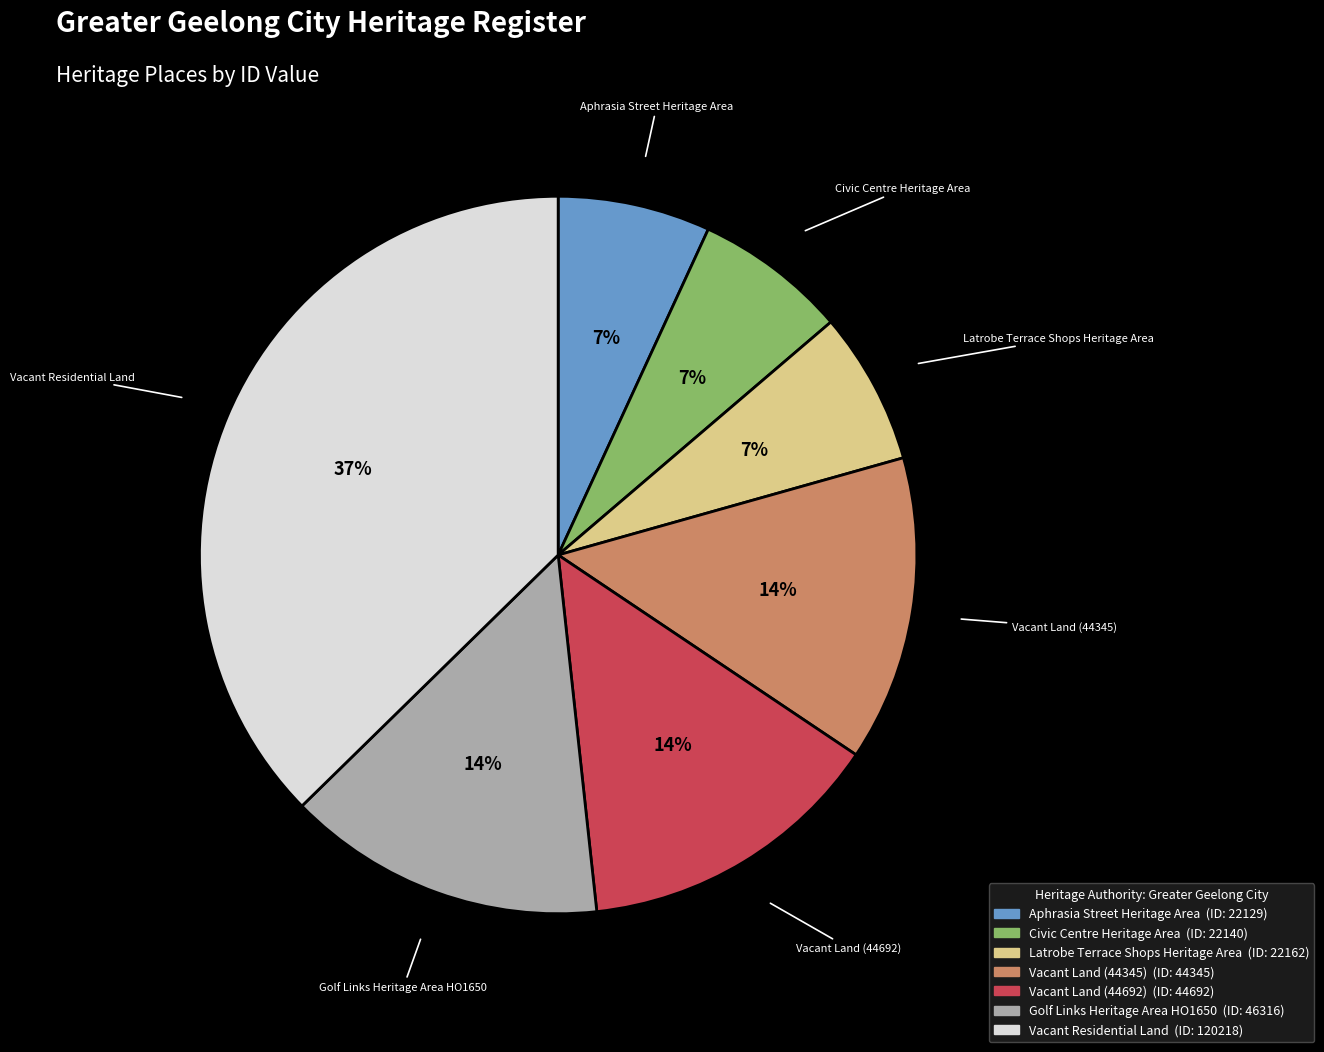

What is the largest slice in the pie chart?

Vacant Residential Land